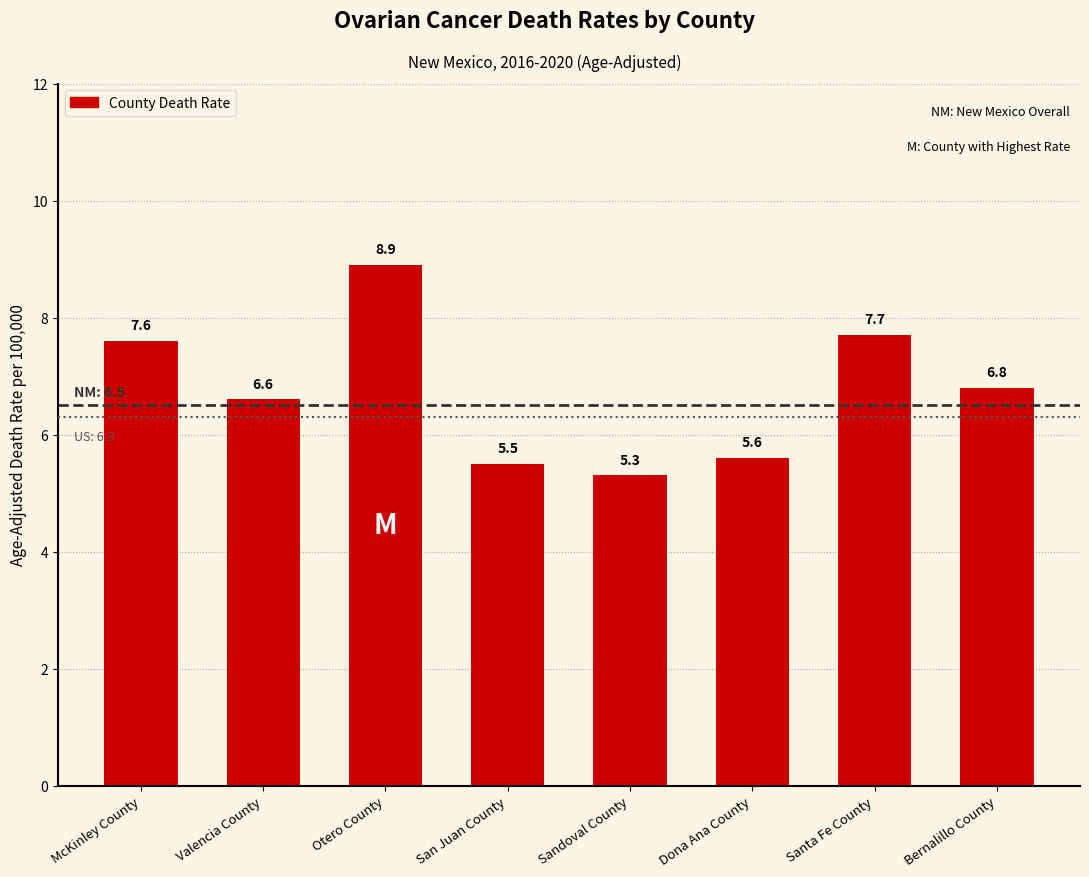

What is the value of the 7th bar from the left?

7.7